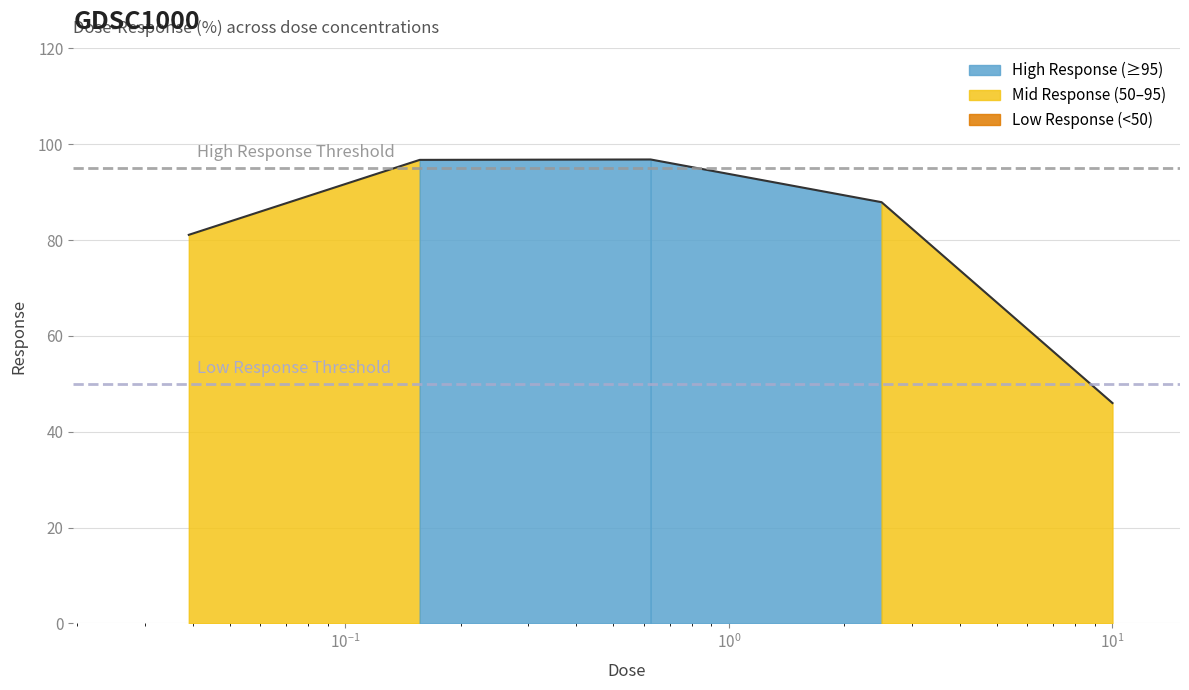

What is the difference between the maximum and minimum values?

50.8